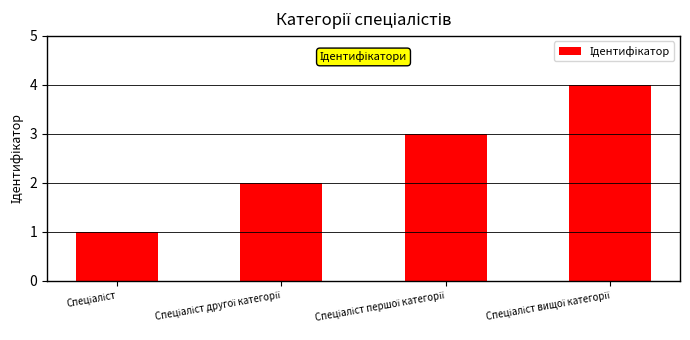

What is the difference between the maximum and minimum values?

3